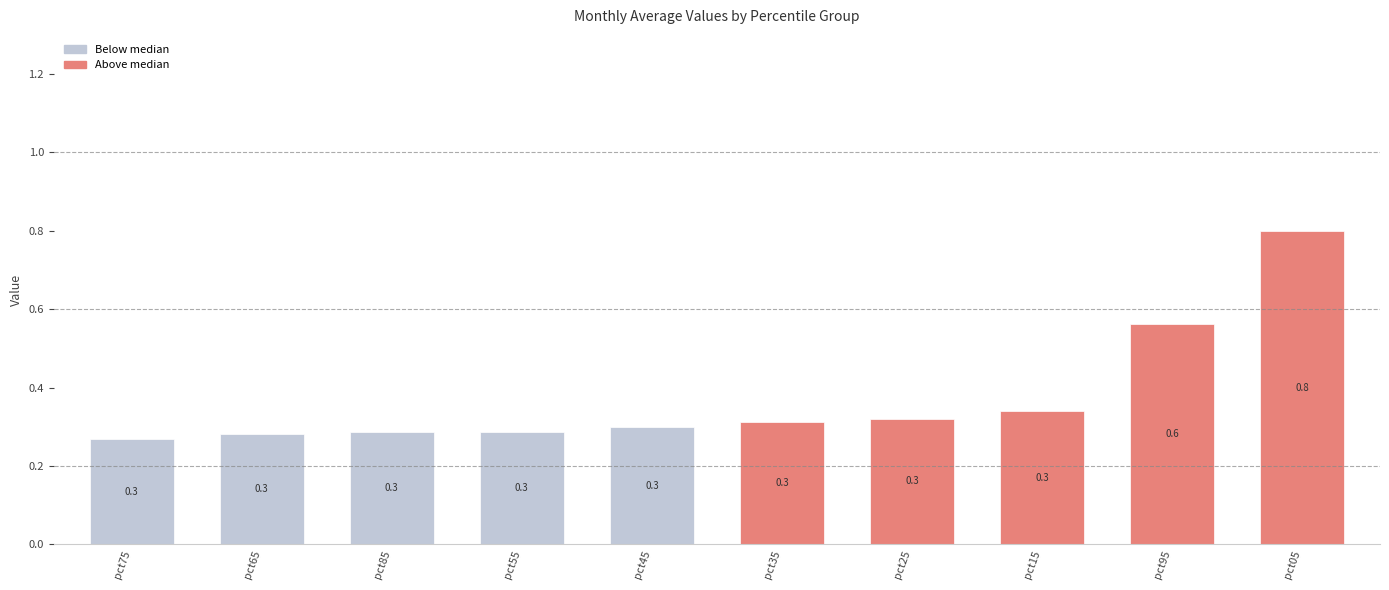

What is the change in value from pct15 to pct05?

+0.5